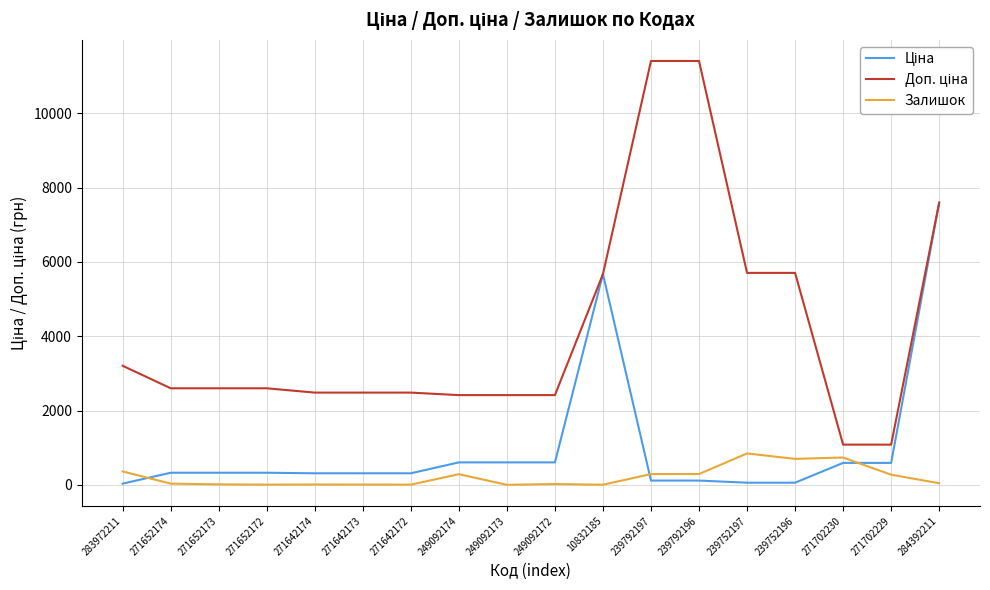

What is the maximum value shown in the chart?

11410.0